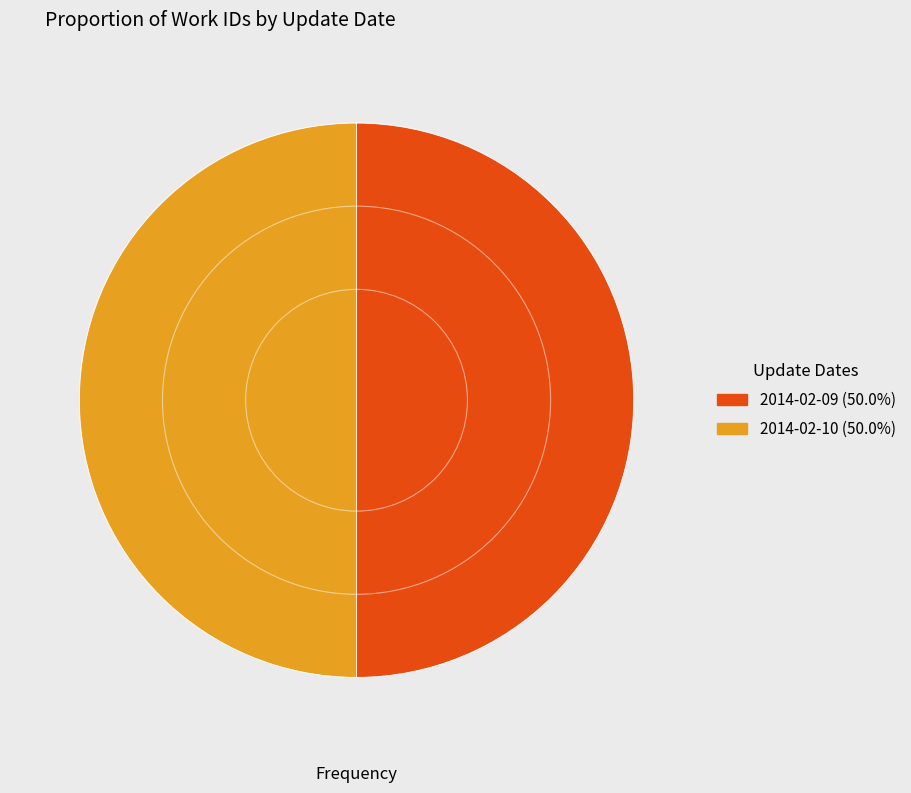

Do 2014-02-09 and 2014-02-10 together represent more than half of the pie?

Yes